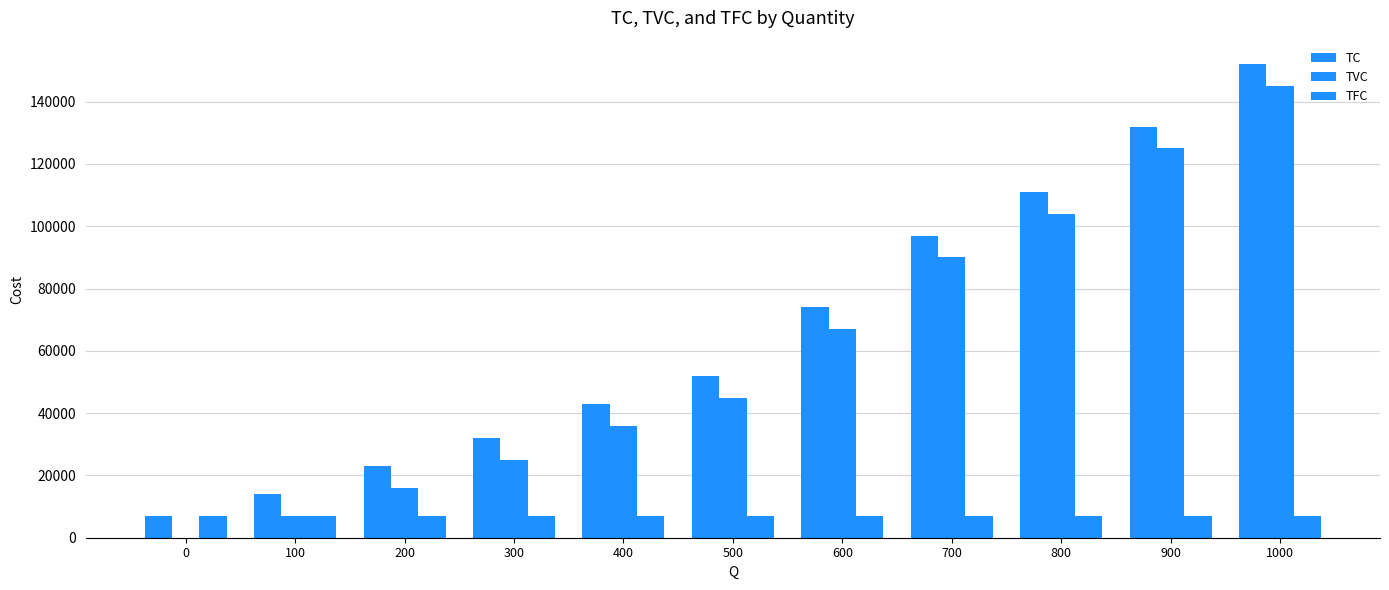

How many series are shown in this chart?

3